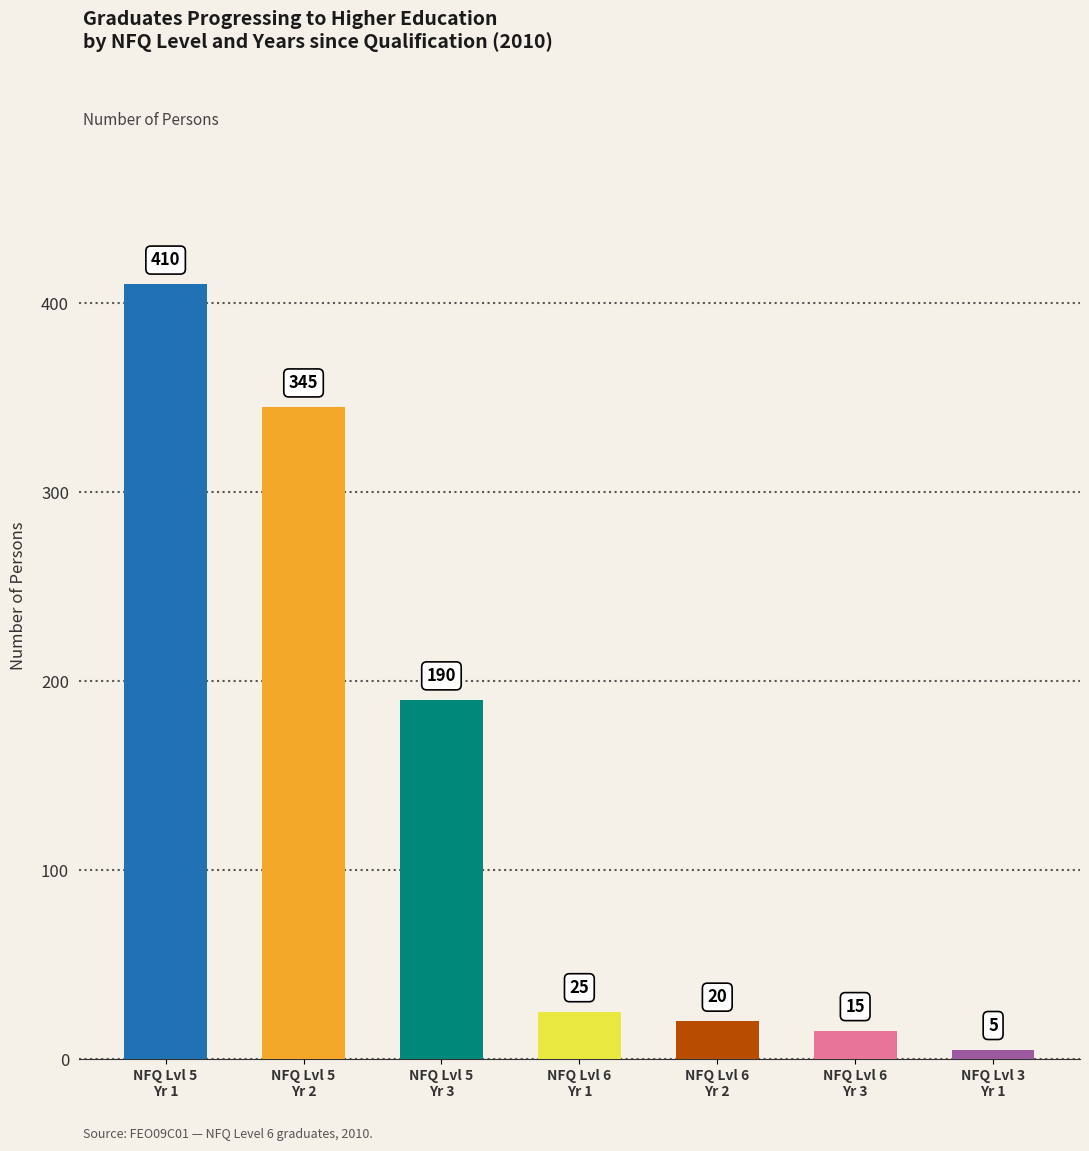

Which category has the lowest value in the NFQ Level 5 series?

3